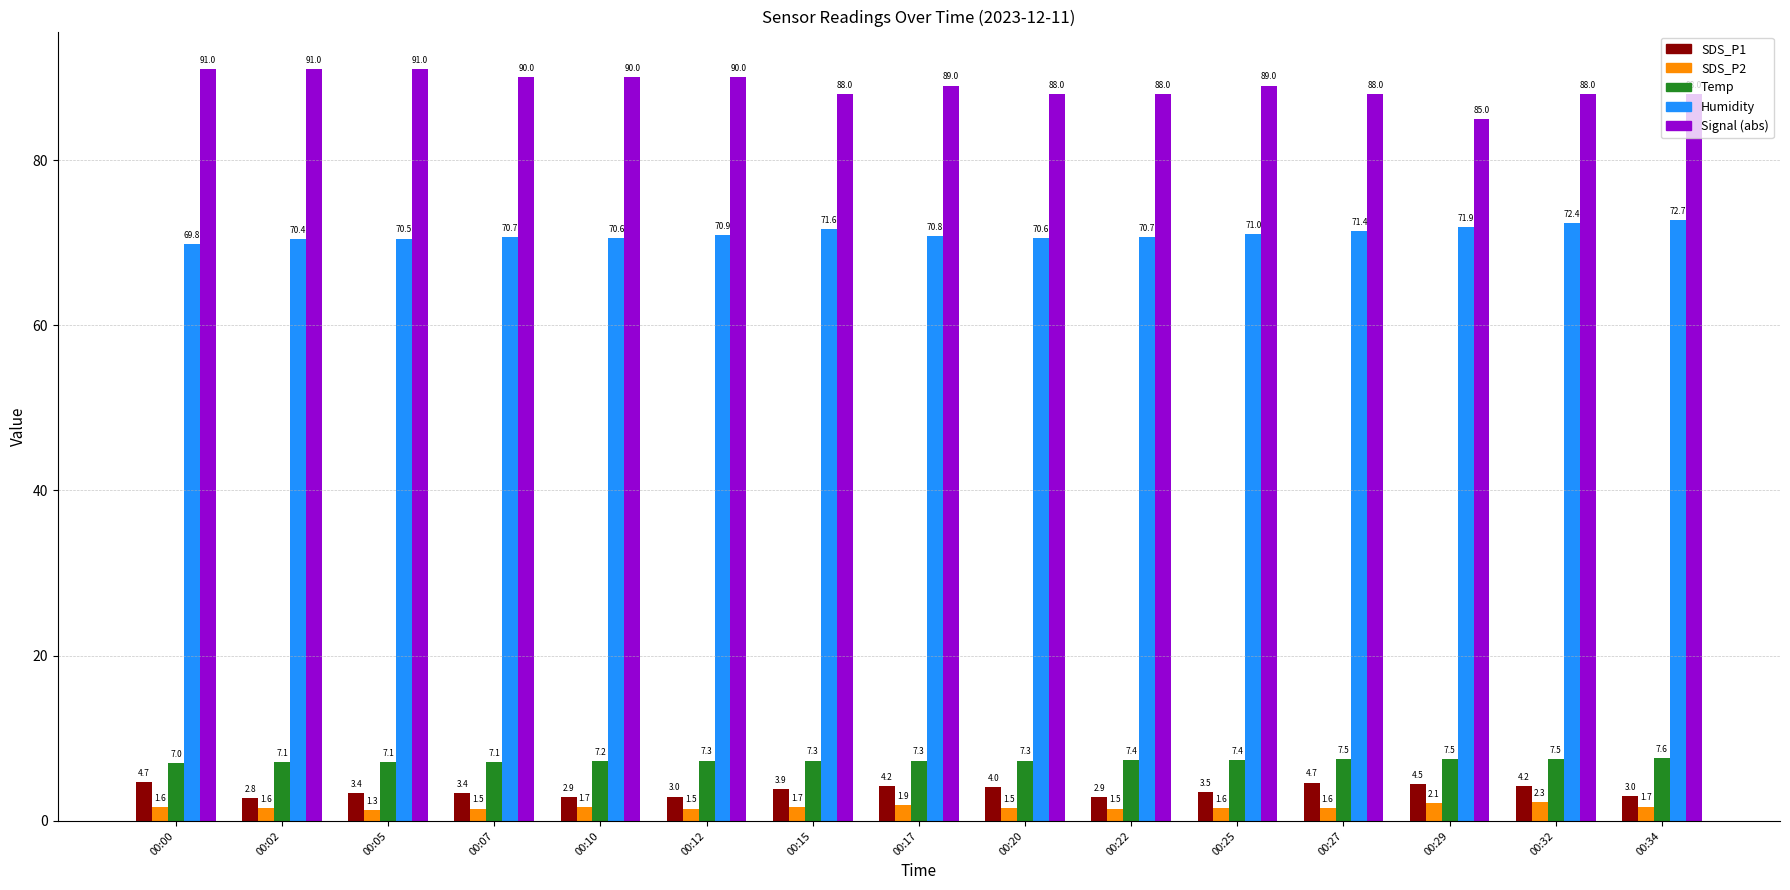

What is the spread (max minus min) of values at 00:10?

88.3